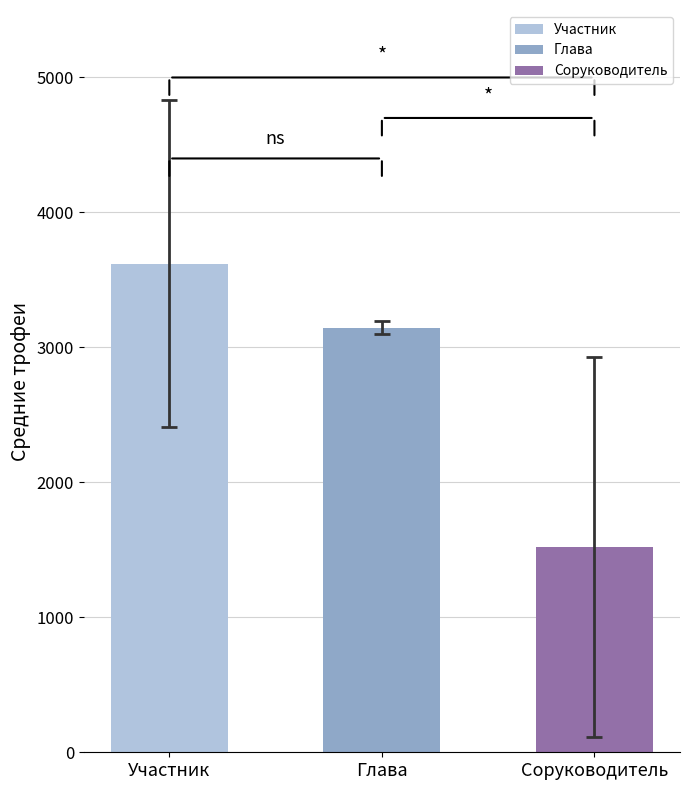

At which category does the chart reach its peak across all series?

Участник